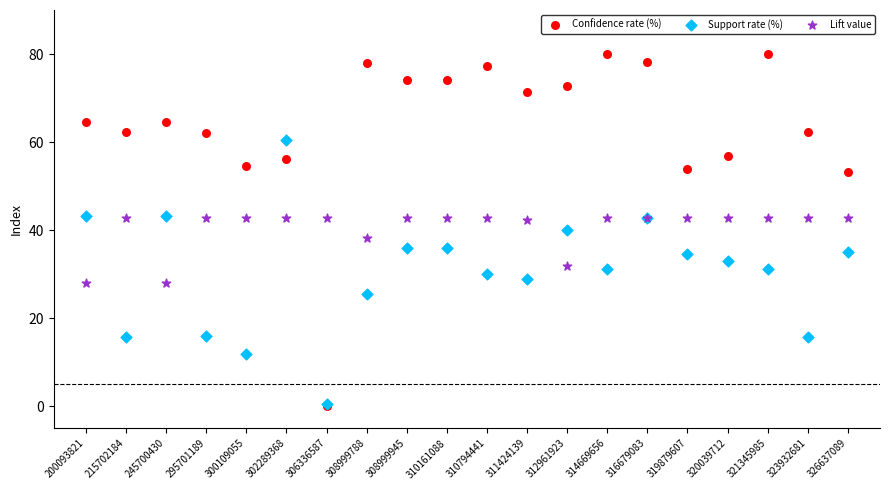

What are all the series names shown in the legend?

Confidence rate (%), Support rate (%), Lift value